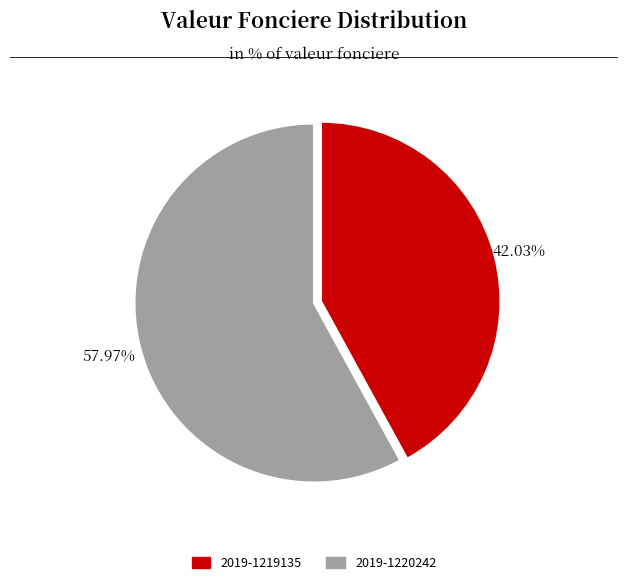

How much of the chart is everything except 2019-1220242?

42.0%